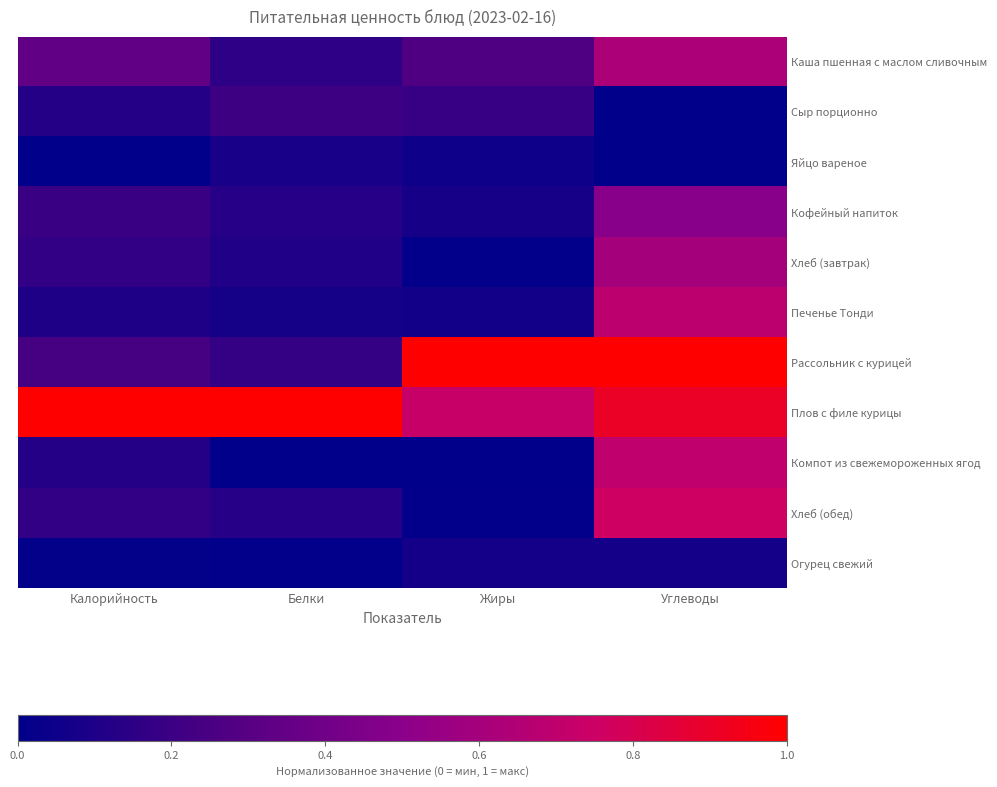

At Жиры, list the series in order from smallest to largest.

Компот из свежемороженных ягод, Хлеб (завтрак), Хлеб (обед), Яйцо вареное, Печенье Тонди, Огурец свежий, Кофейный напиток, Сыр порционно, Каша пшенная с маслом сливочным, Плов с филе курицы, Рассольник с курицей